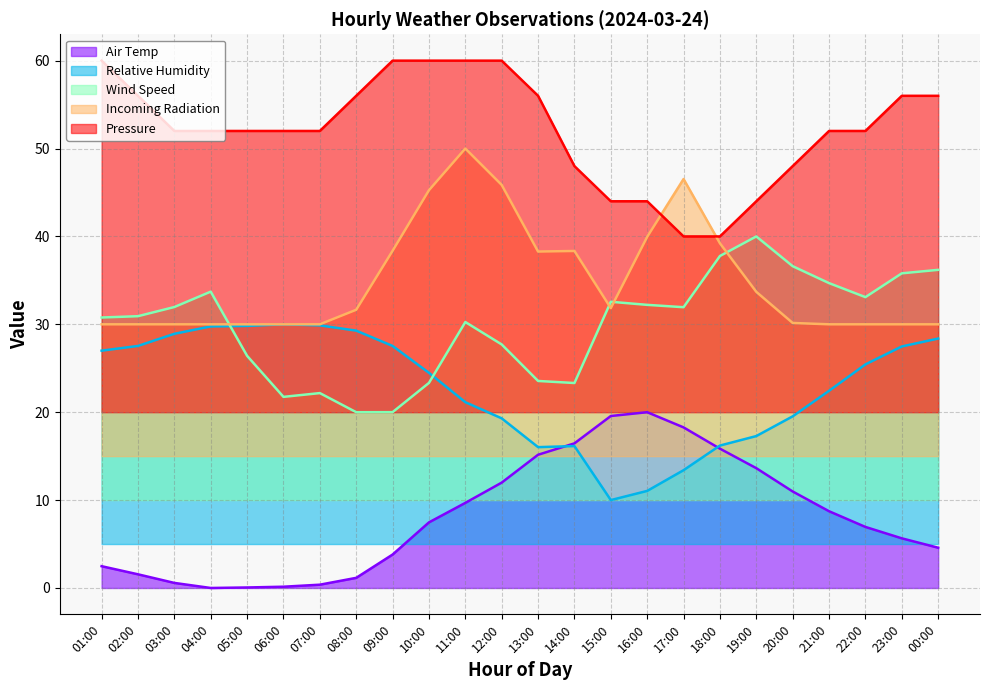

What is the minimum value for Wind Speed?

20.0